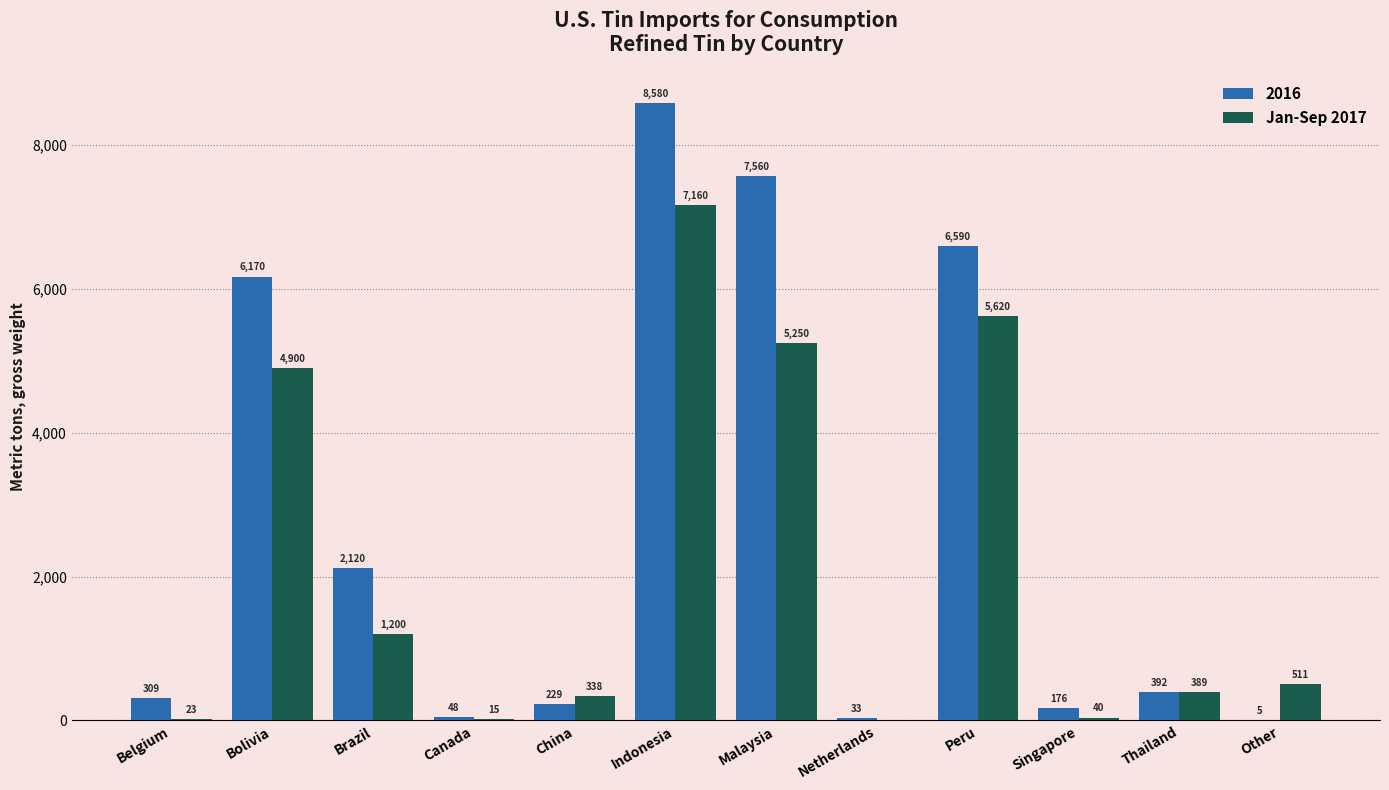

How many positive values does the Jan-Sep 2017 series have?

11